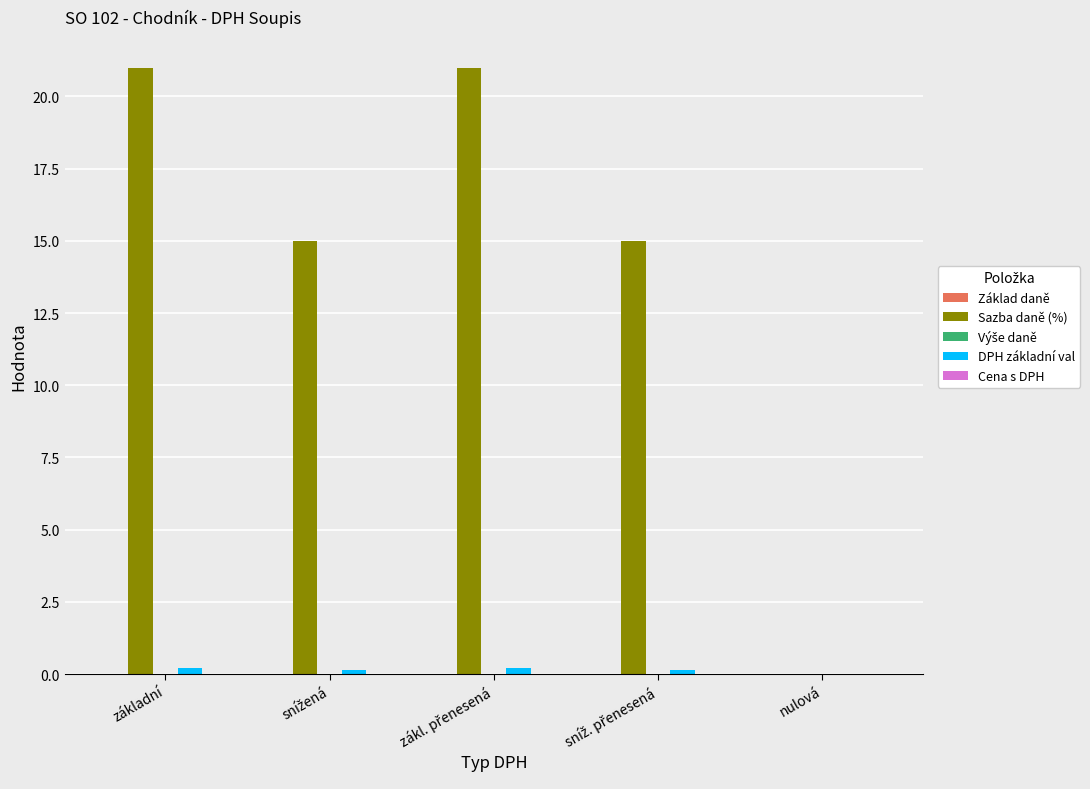

True or false: Sazba daně (%) has a value of 21.0 at základní.

True